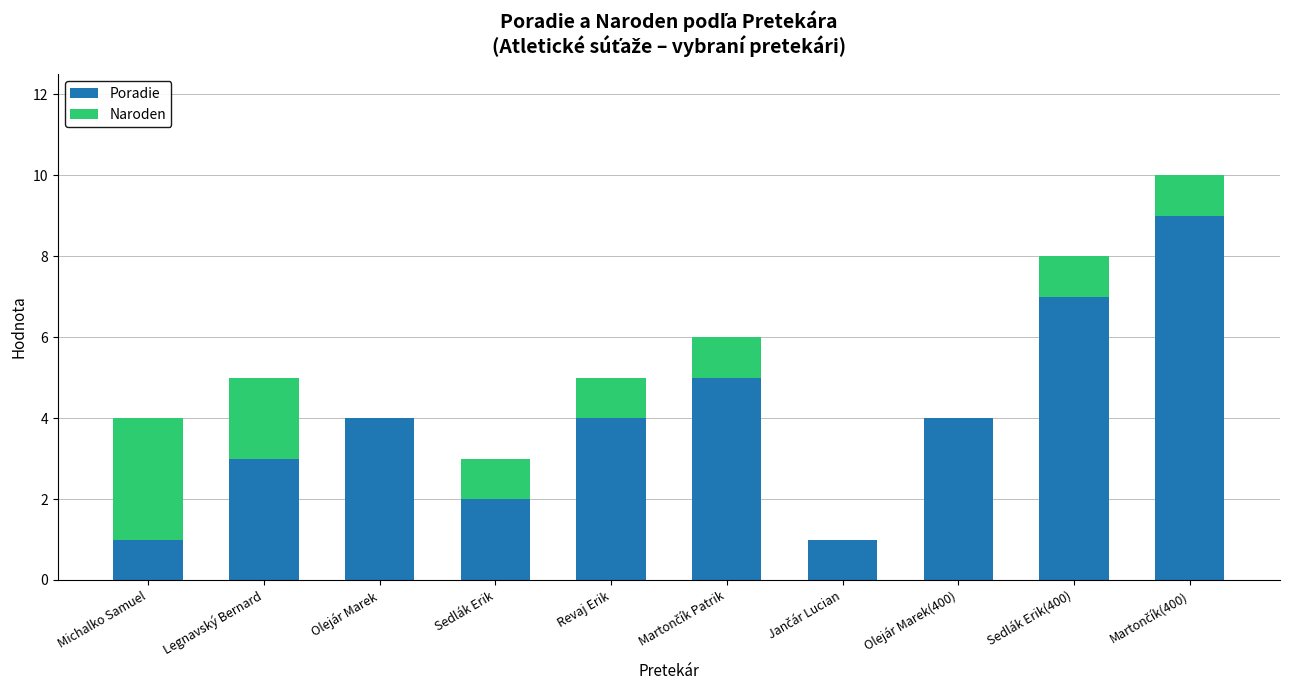

What is the sum of all Poradie values?

40